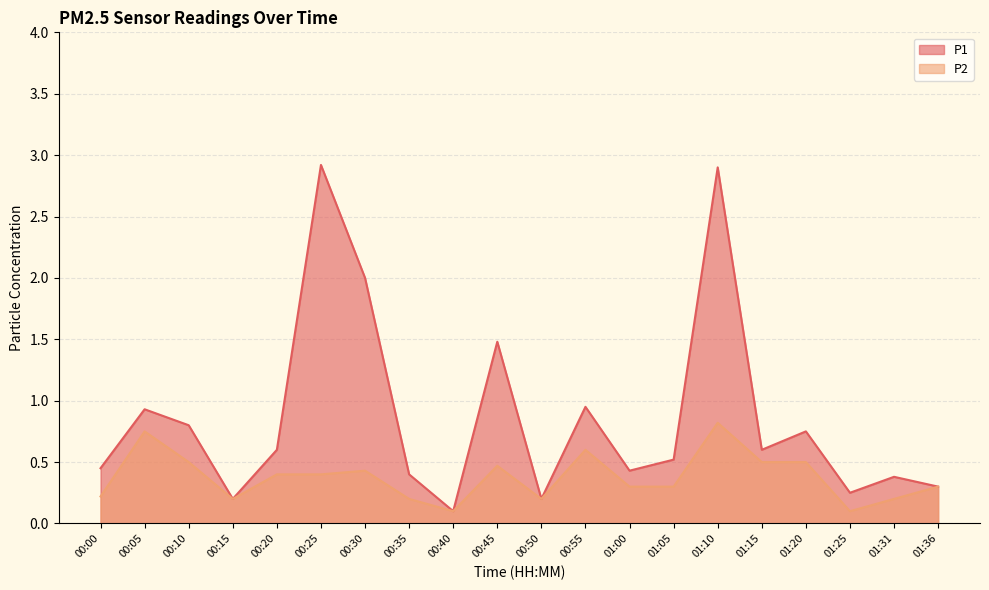

Rank the series at 00:55 from lowest to highest value.

P2, P1